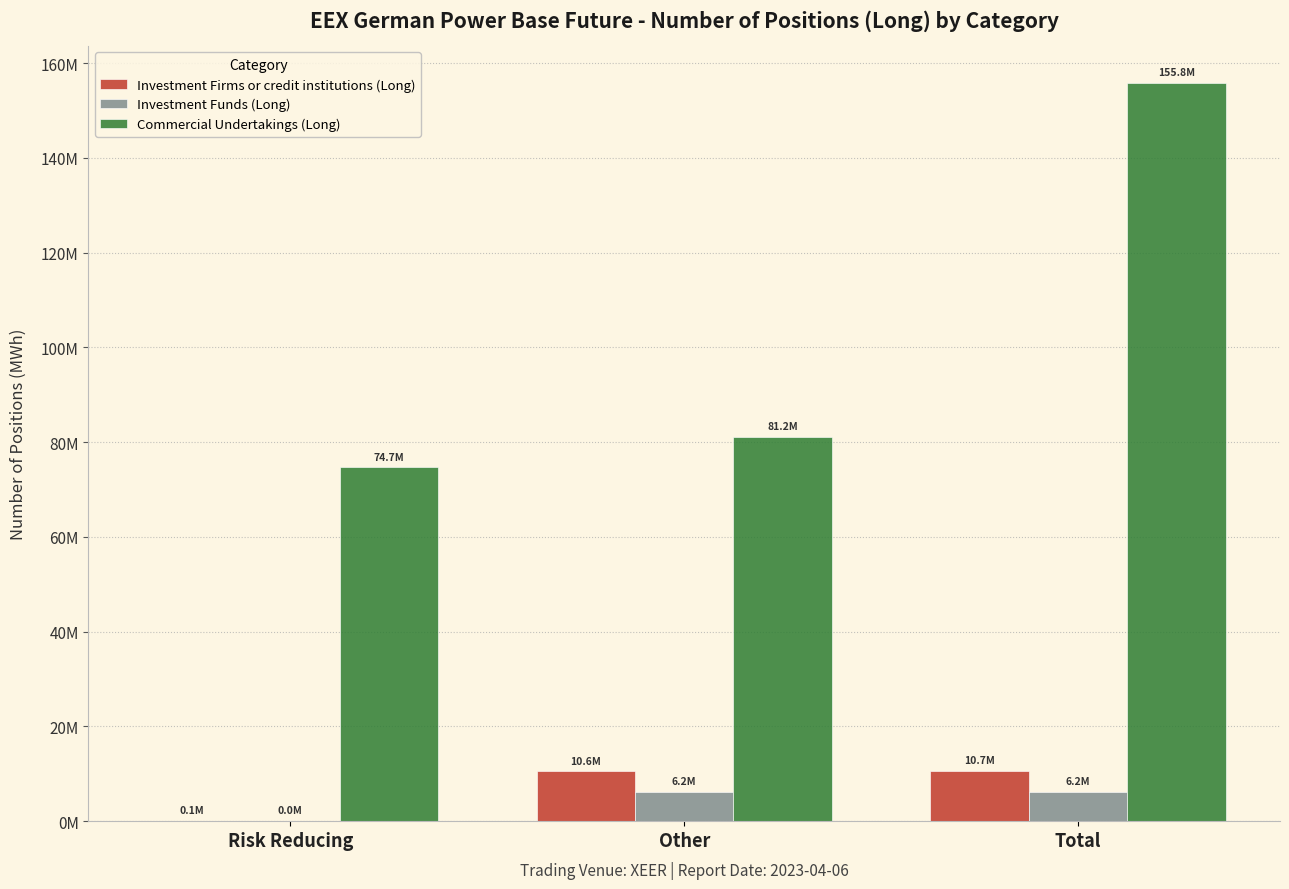

What is the sum of all Investment Firms or credit institutions (Long) values?

21372364.1